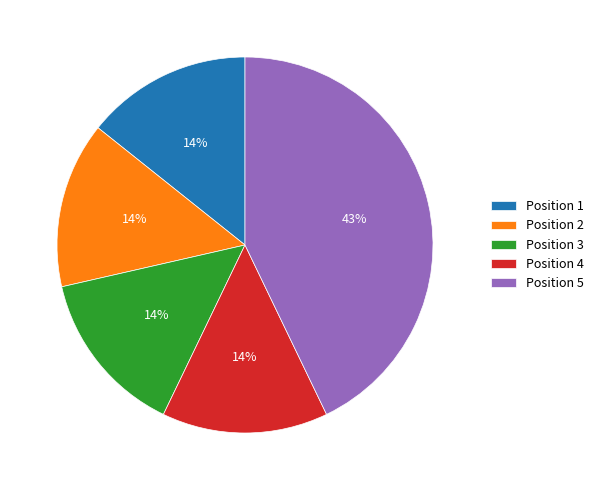

Count the number of slices in the pie.

5